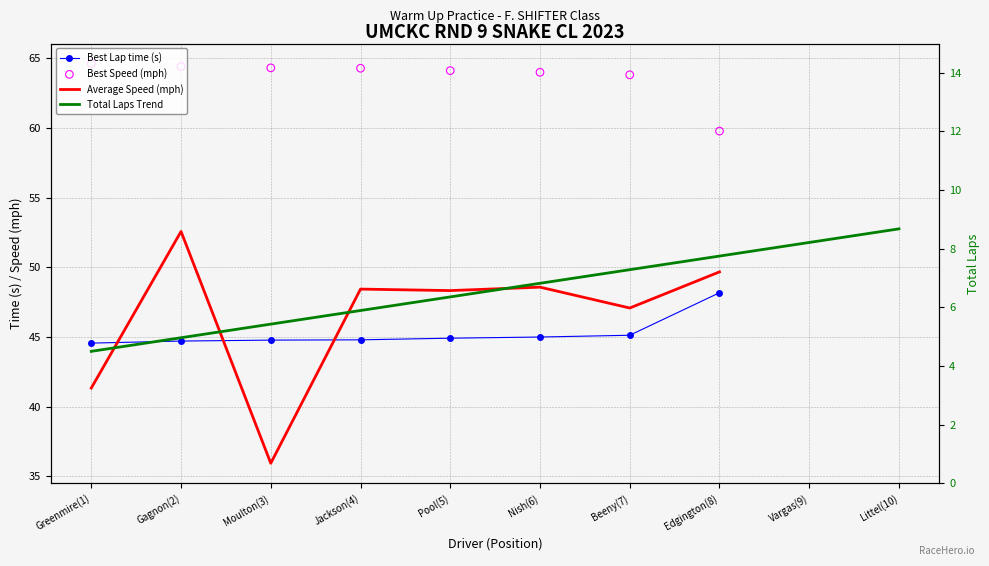

At which category is the sum across all series the highest?

Gagnon(2)